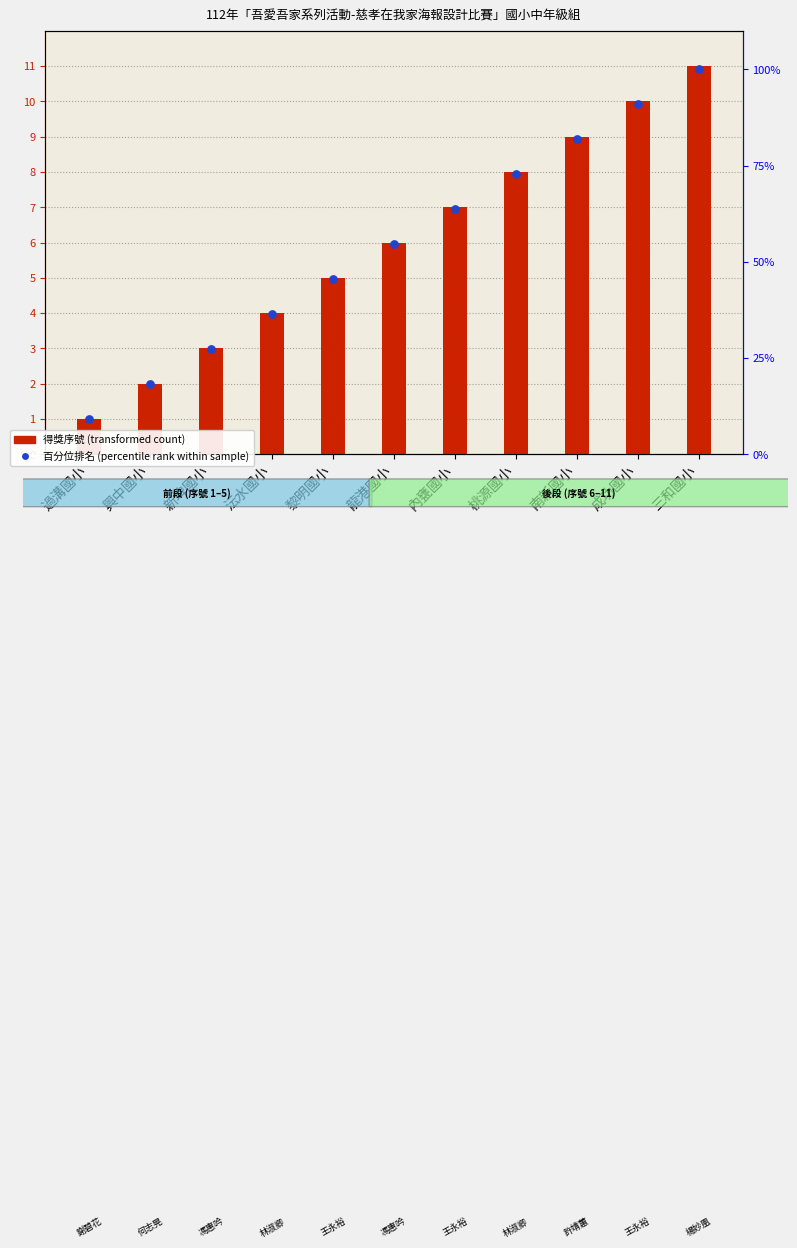

Which series reaches the maximum Y coordinate?

百分位排名 (percentile rank)